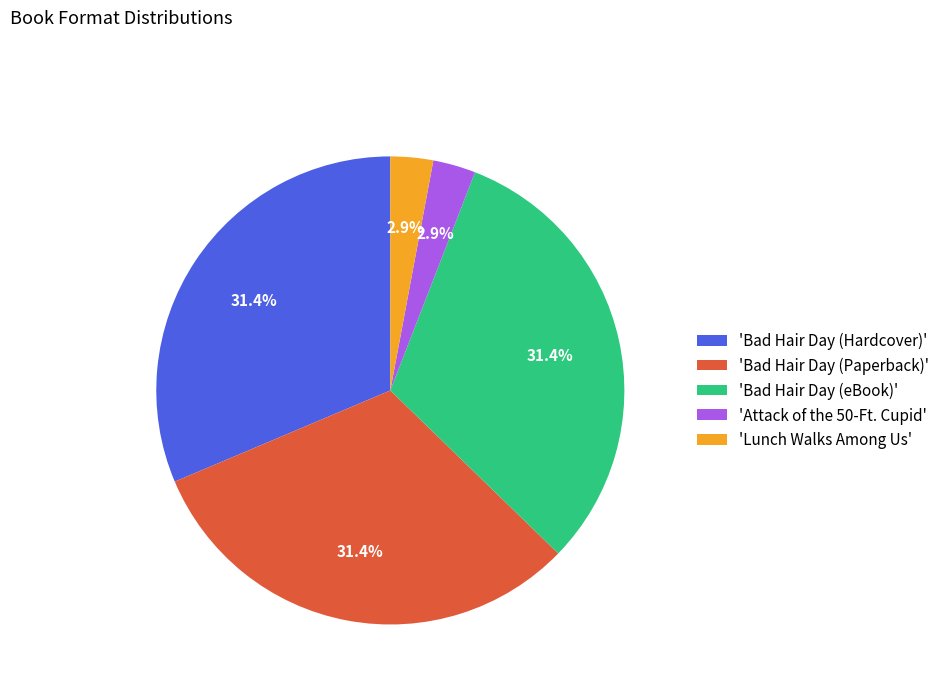

Count the number of slices in the pie.

5